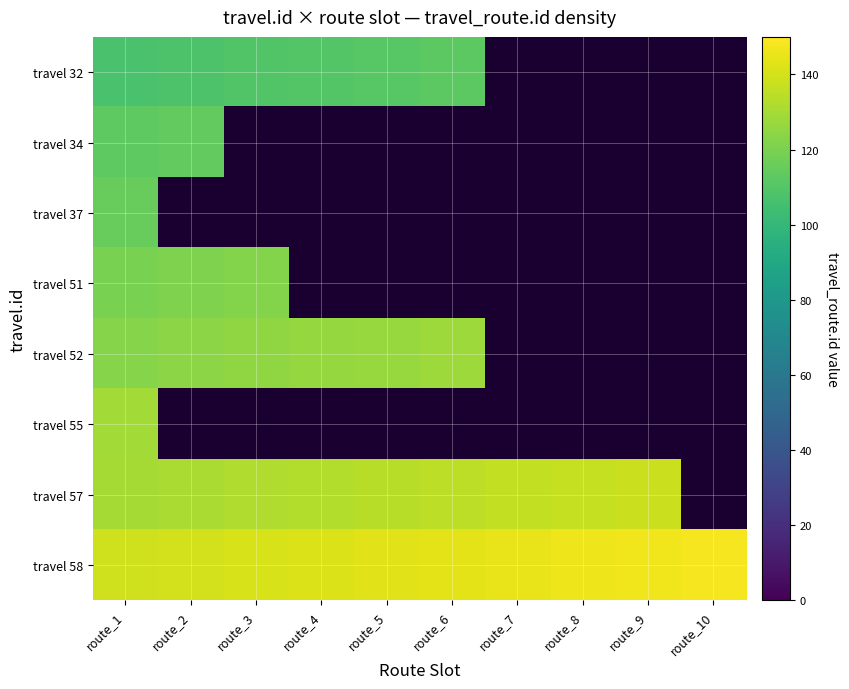

What is the spread (max minus min) of values at route_3?

32.0